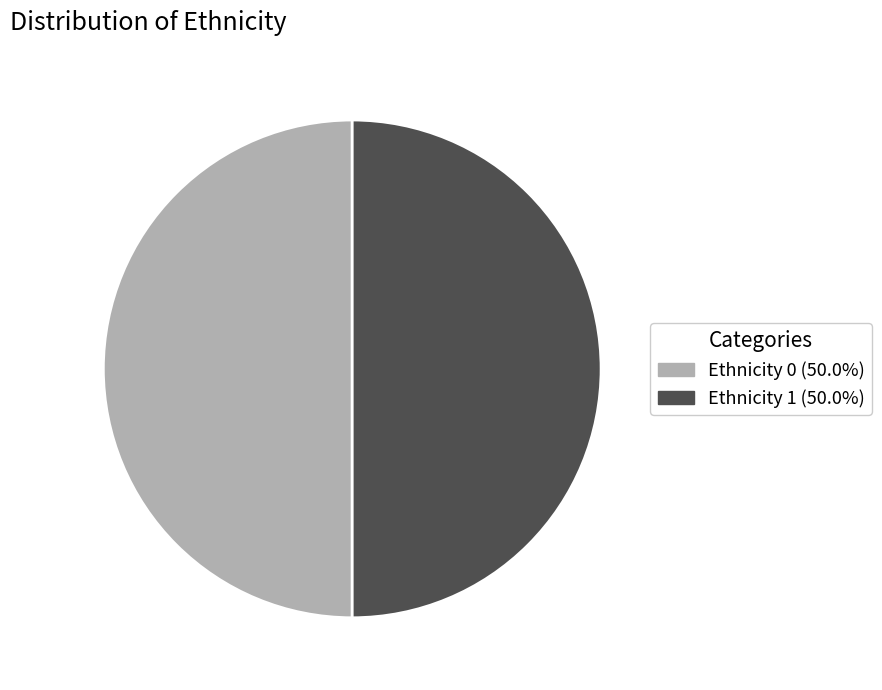

How many slices are in this pie chart?

2